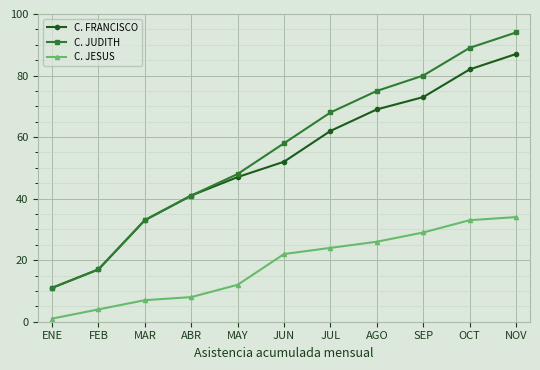

What are all the series names shown in the legend?

C. FRANCISCO, C. JUDITH, C. JESUS